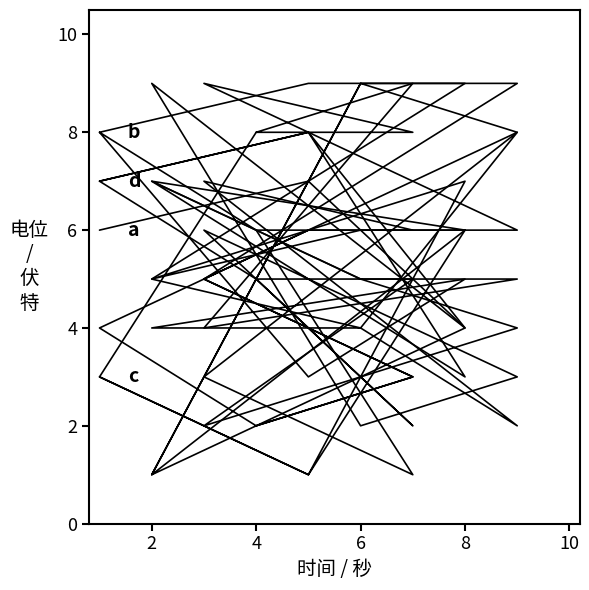

How many d values are between 3 and 7?

12